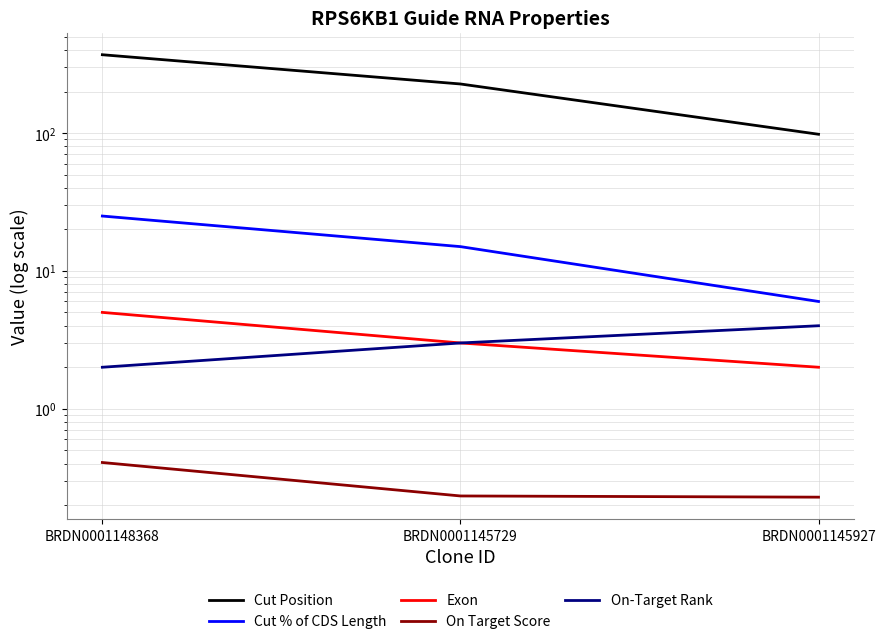

What is the spread (max minus min) of values at BRDN0001145729?

226.8